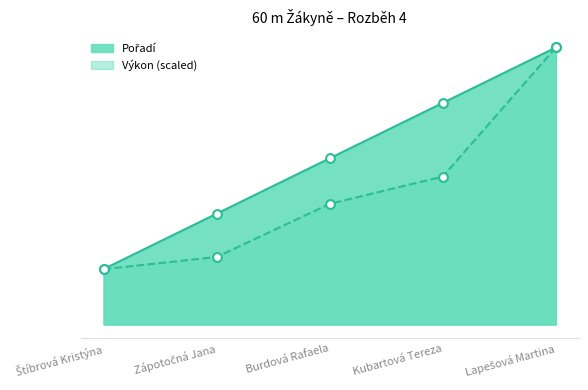

What is the total value across all series at Kubartová Tereza?

6.7